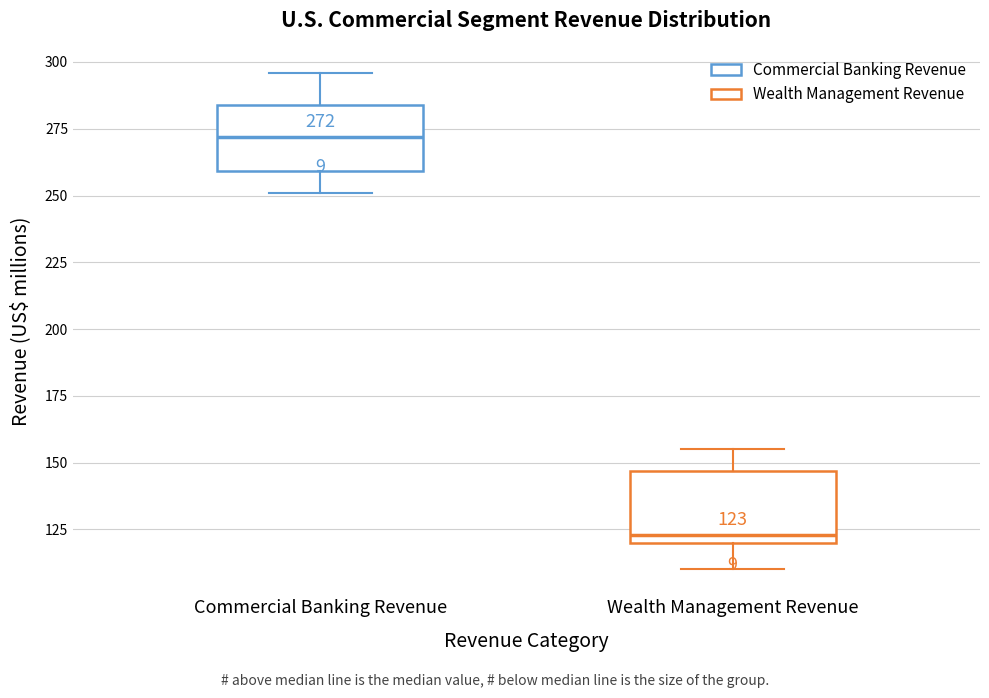

Which box has the lowest median line?

Wealth Management Revenue